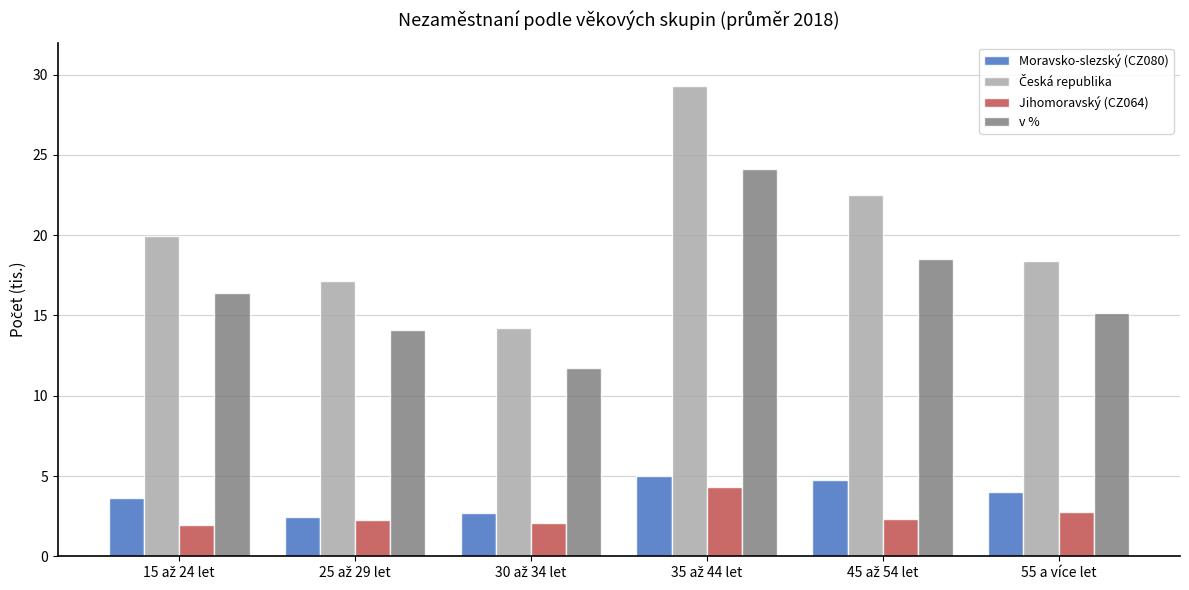

What is the difference between the second highest and second lowest values in the Moravsko-slezský (CZ080) series?

2.1